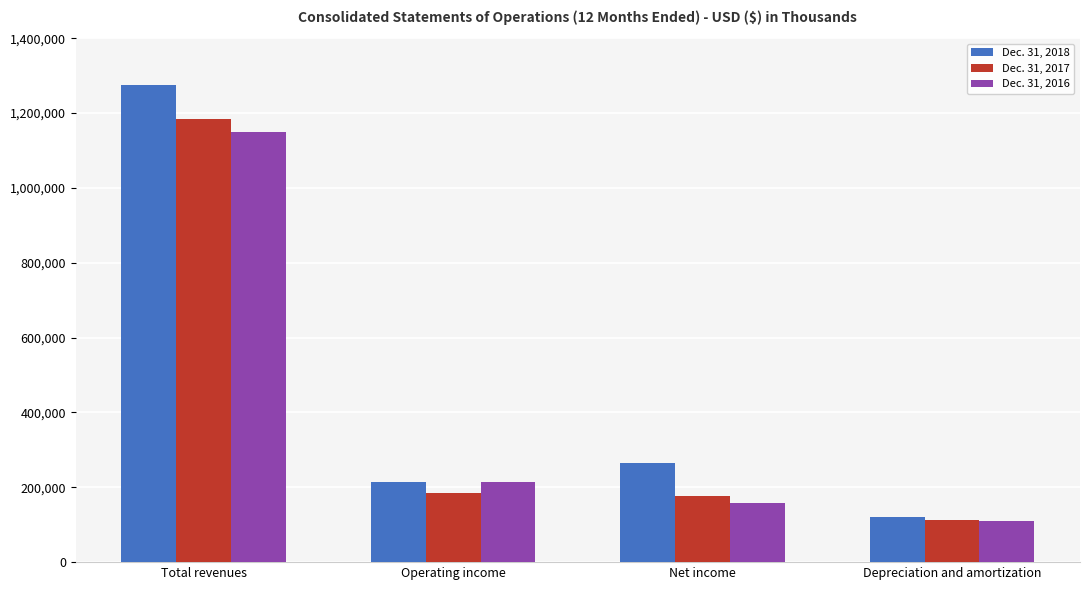

What is the label of the 4th bar from the right?

Total revenues